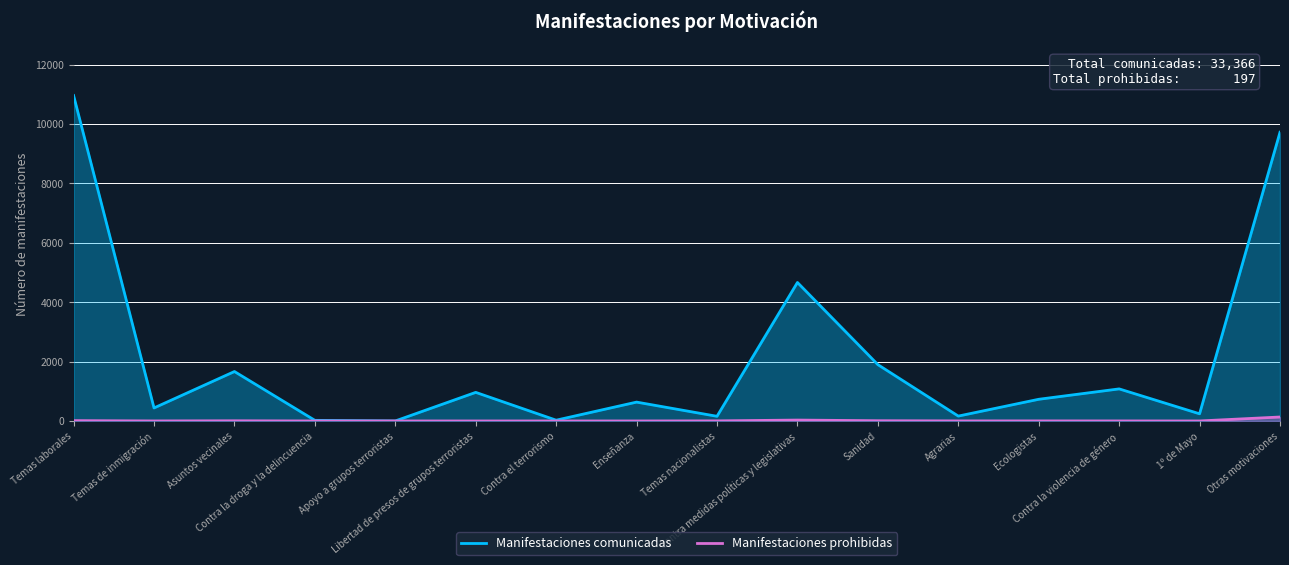

At which label is Manifestaciones prohibidas closest to 66?

Contra medidas políticas y legislativas